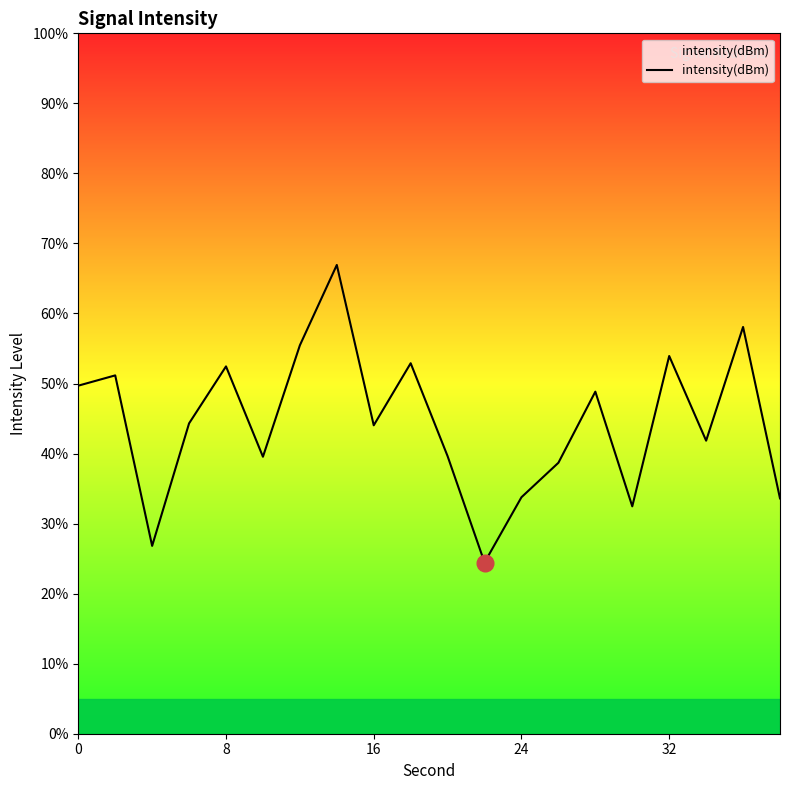

What is the difference between the maximum and minimum values?

42.5